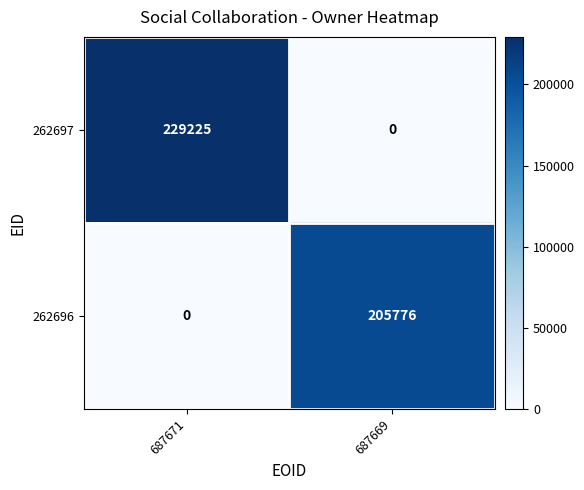

What is the greatest value displayed?

229225